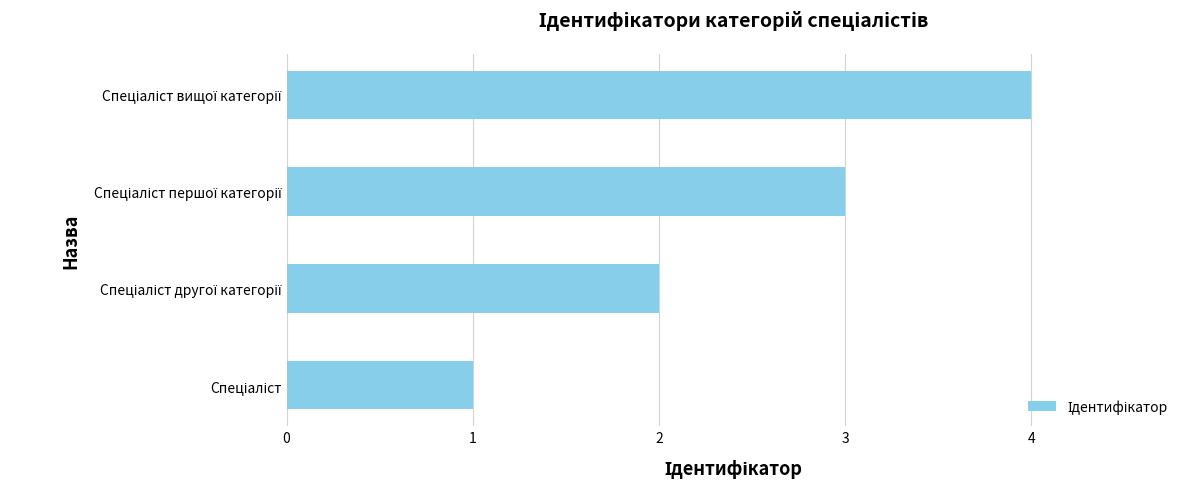

What is the sum of all values?

10